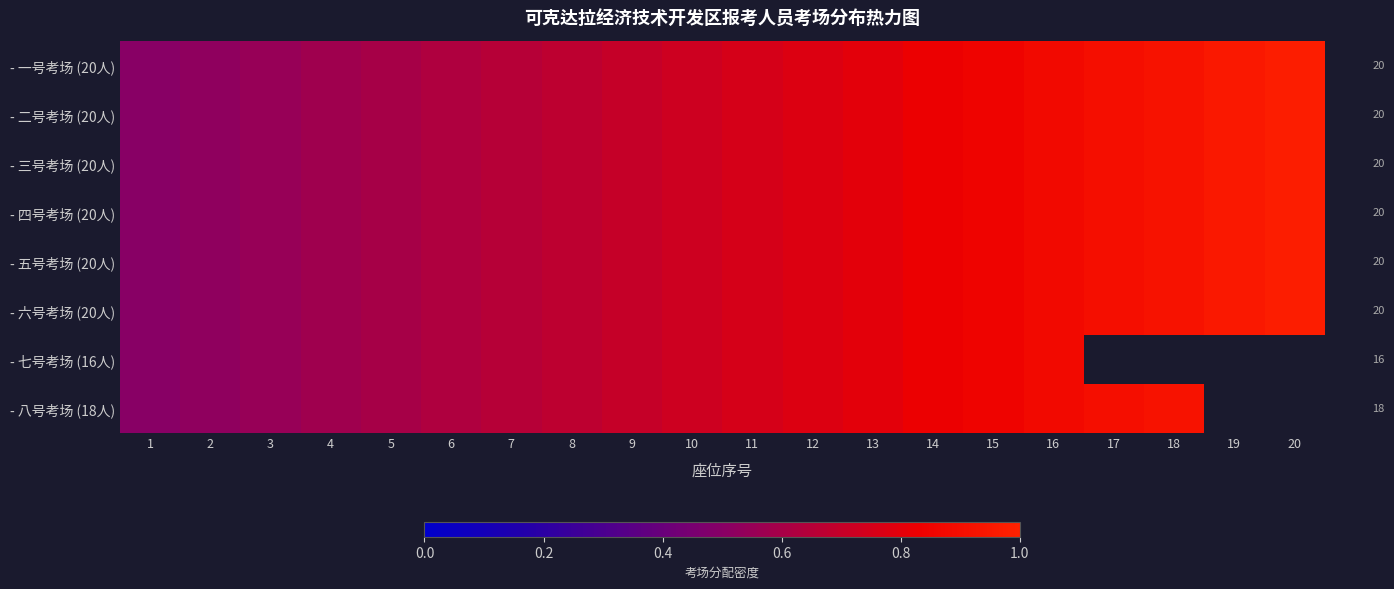

What is the difference between the - 四号考场 (20人) values at 7 and 16?

0.2